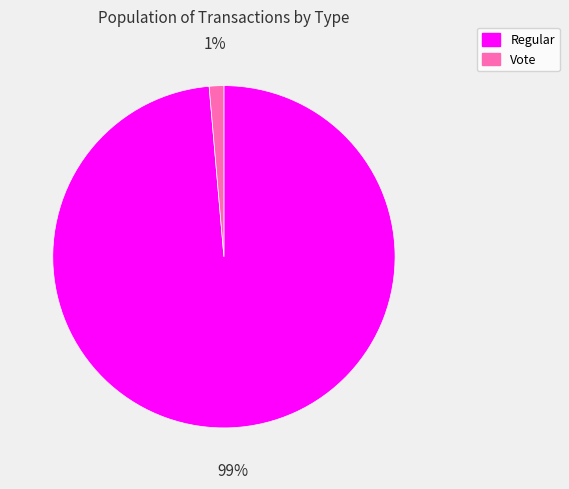

To the nearest percent, what percentage of the pie is Vote?

1%